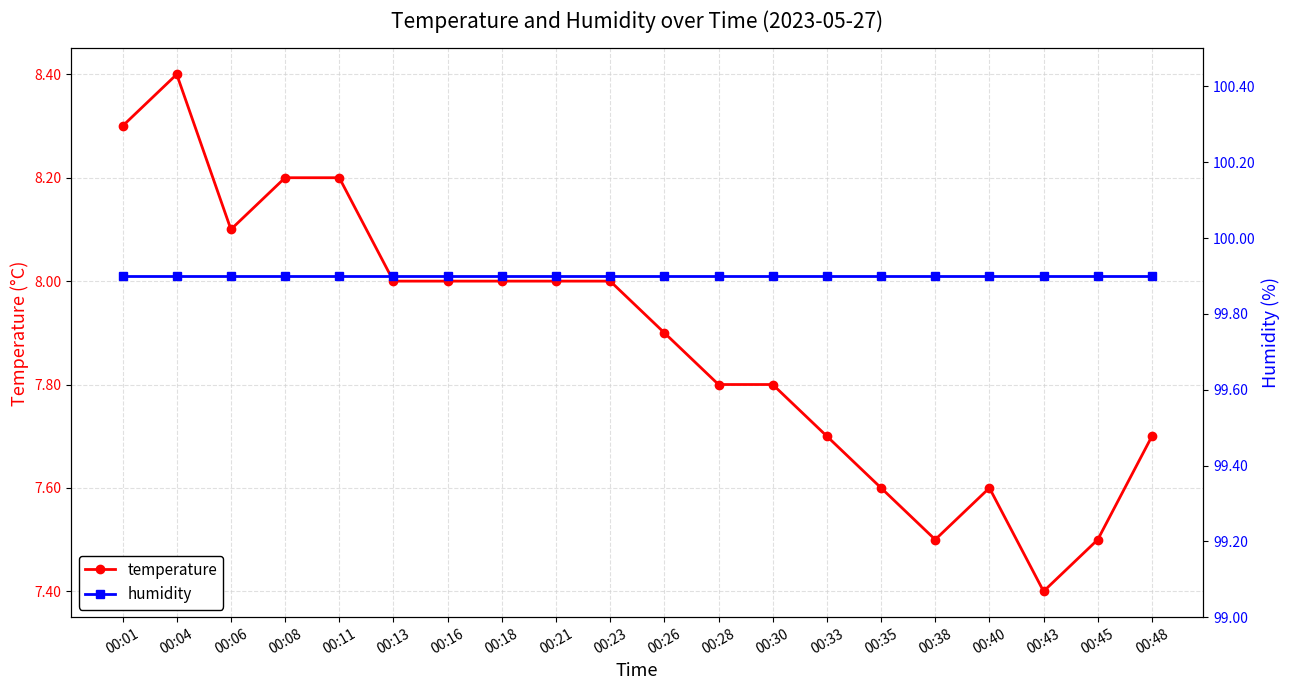

What is the lowest value of the humidity series?

99.9